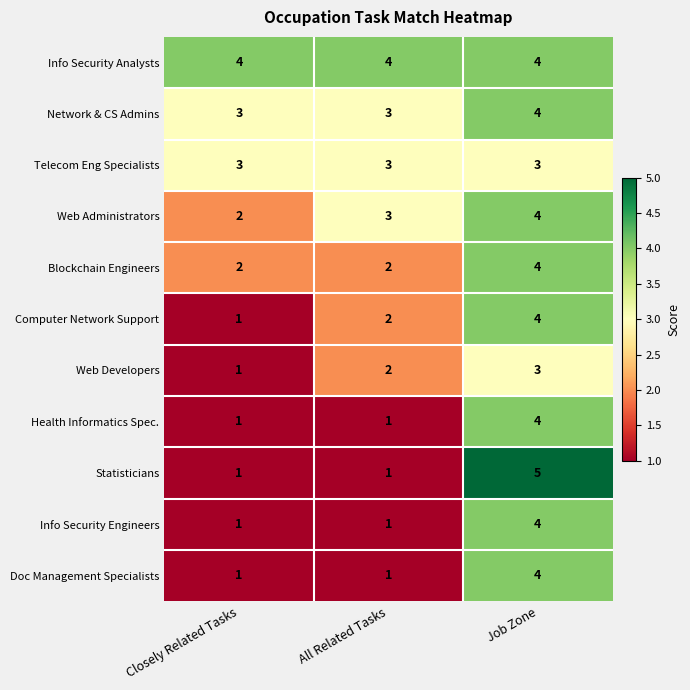

Which series has the largest range (max minus min)?

Statisticians